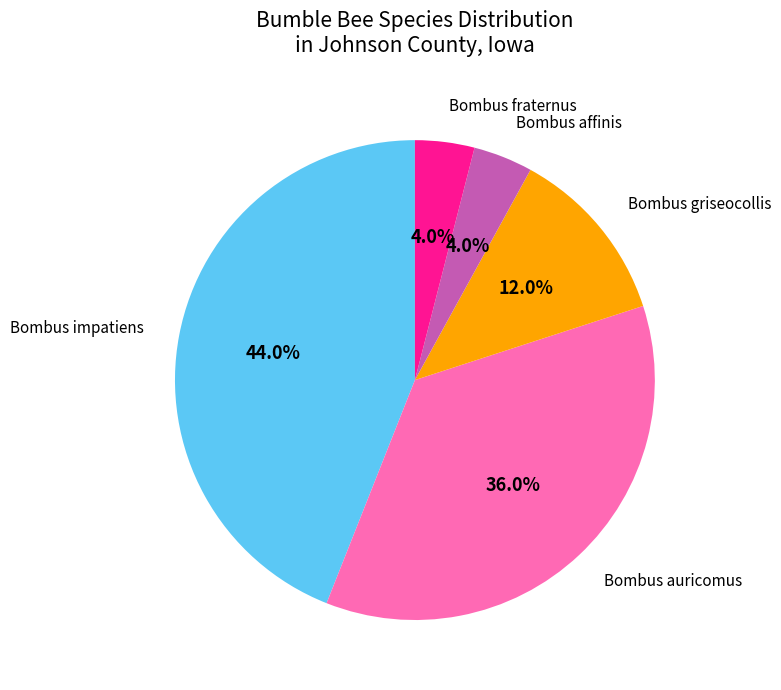

Is there any slice that represents more than half of the pie?

No